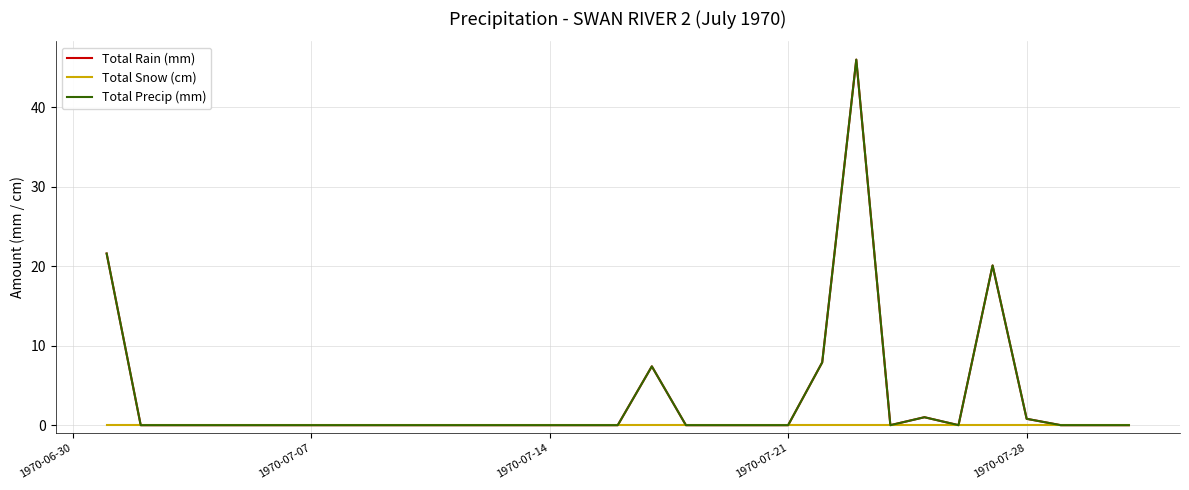

Which series has the widest spread of values?

Total Rain (mm)